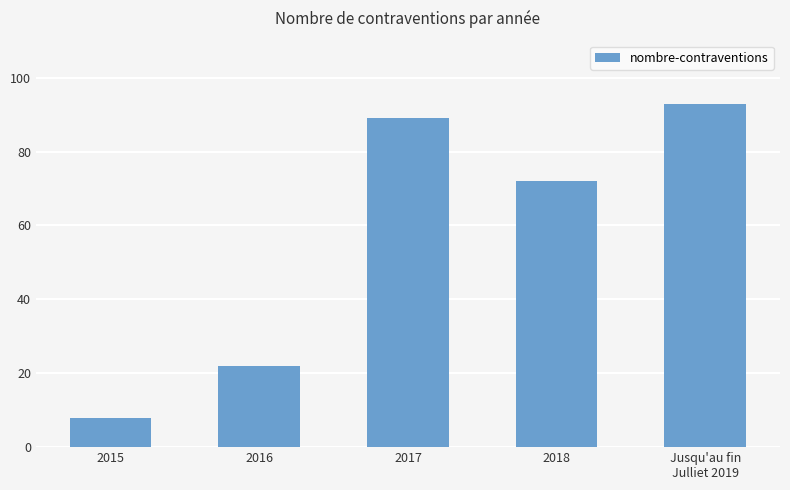

Which has a higher value, 2015 or 2017?

2017